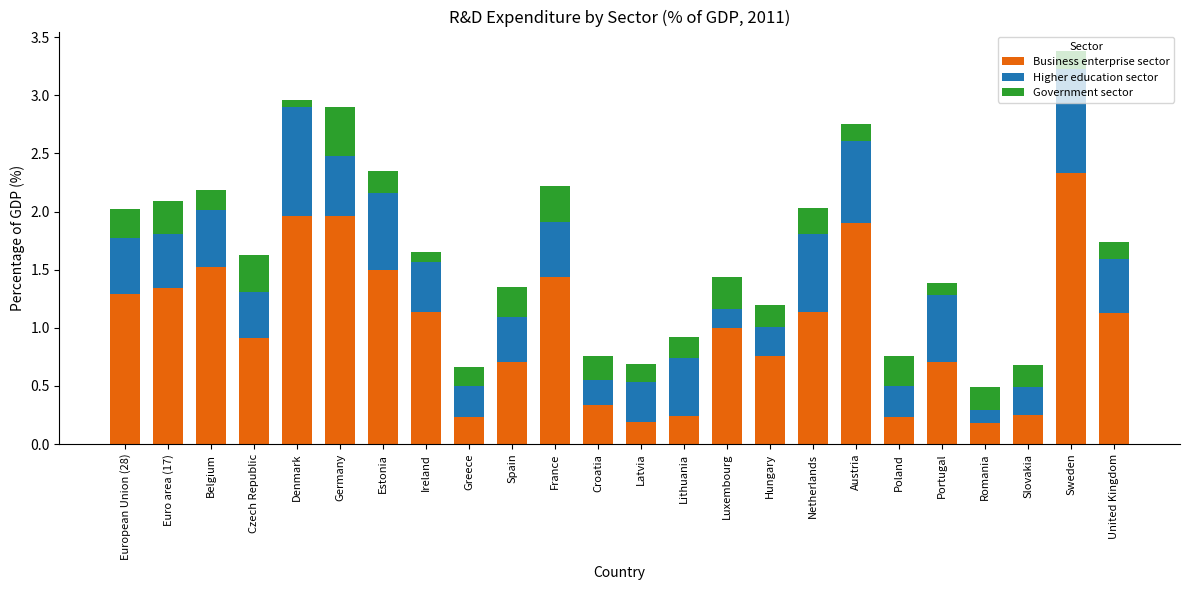

What is the total value across all series at Hungary?

1.2